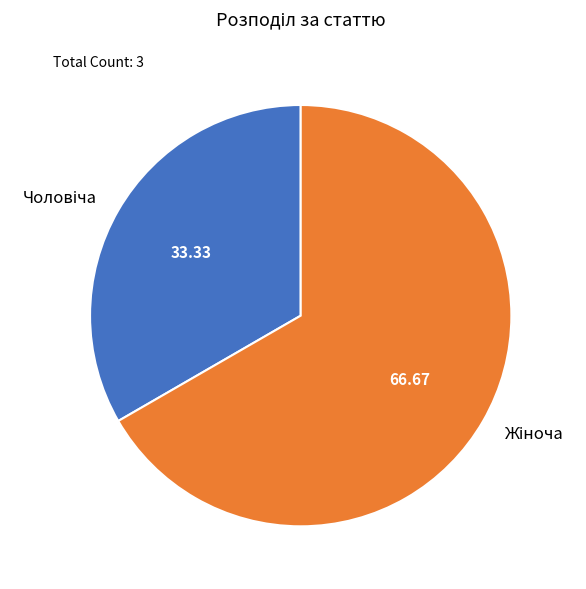

To the nearest percent, what is the combined percentage of Чоловіча and Жіноча?

100%